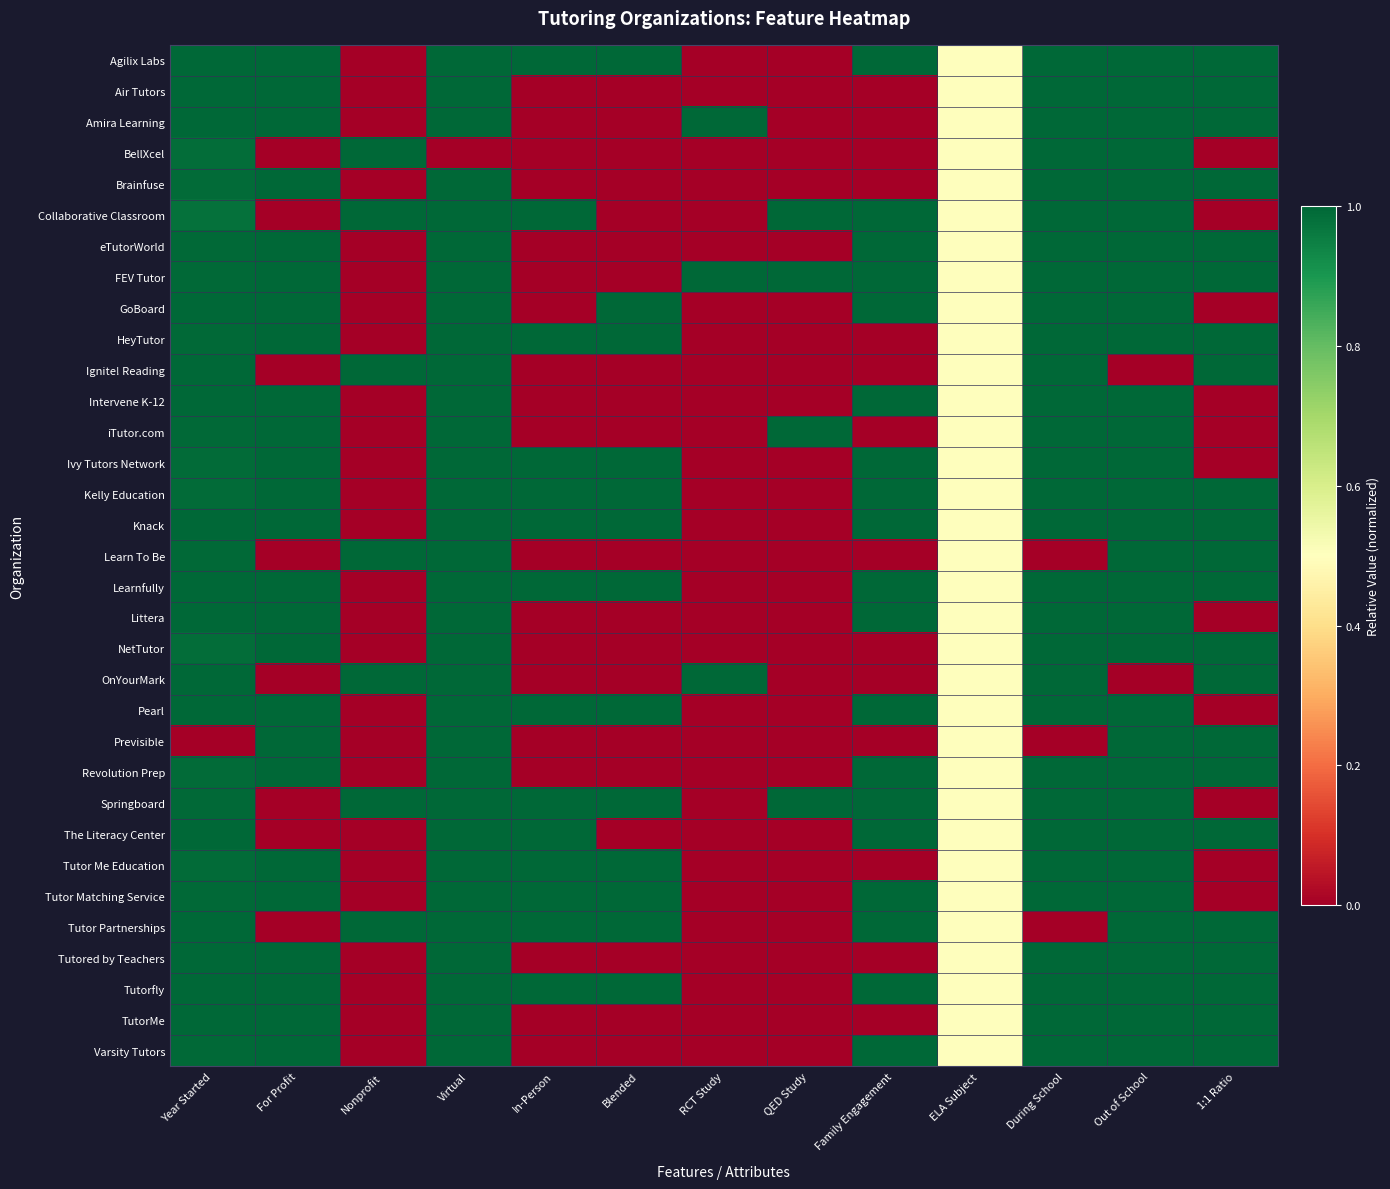

At which category does the chart reach its peak across all series?

Year Started